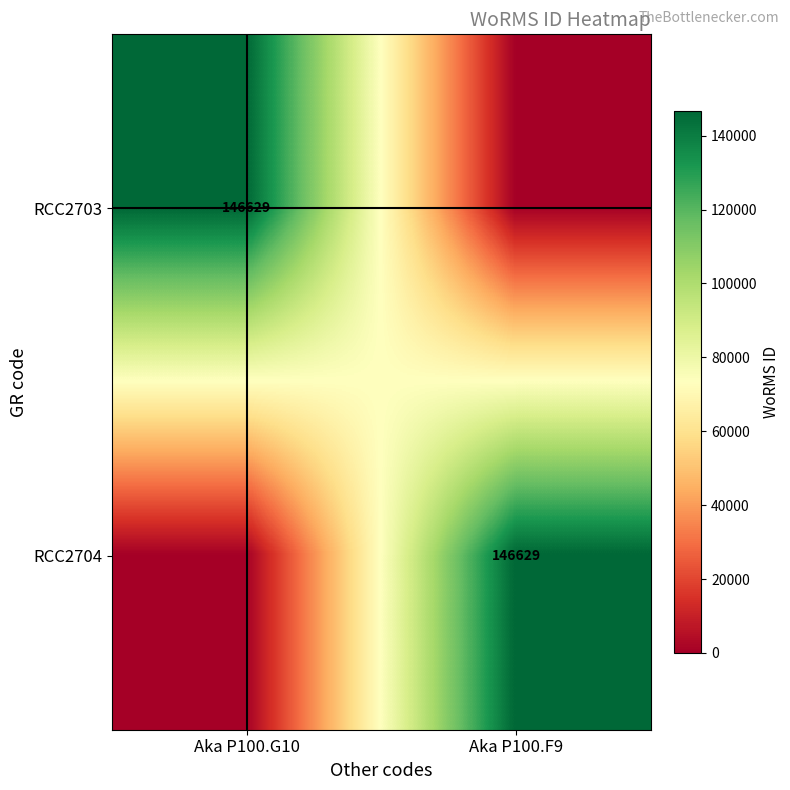

The value of RCC2704 at Aka P100.F9 is 146629. True or false?

True